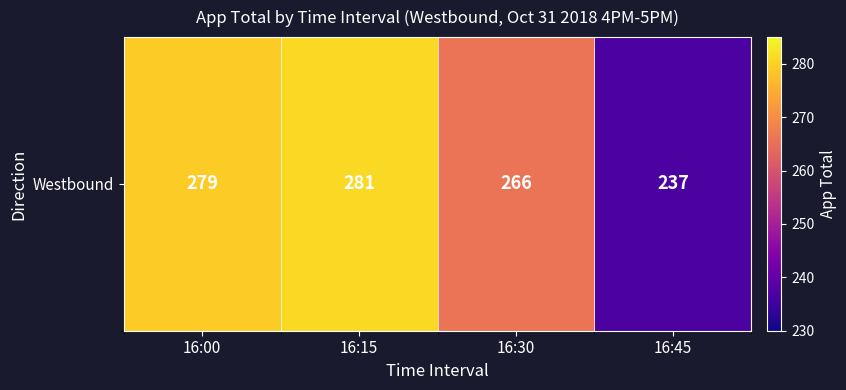

Reading left to right, extract all data points from this chart.

16:00=279	16:15=281	16:30=266	16:45=237